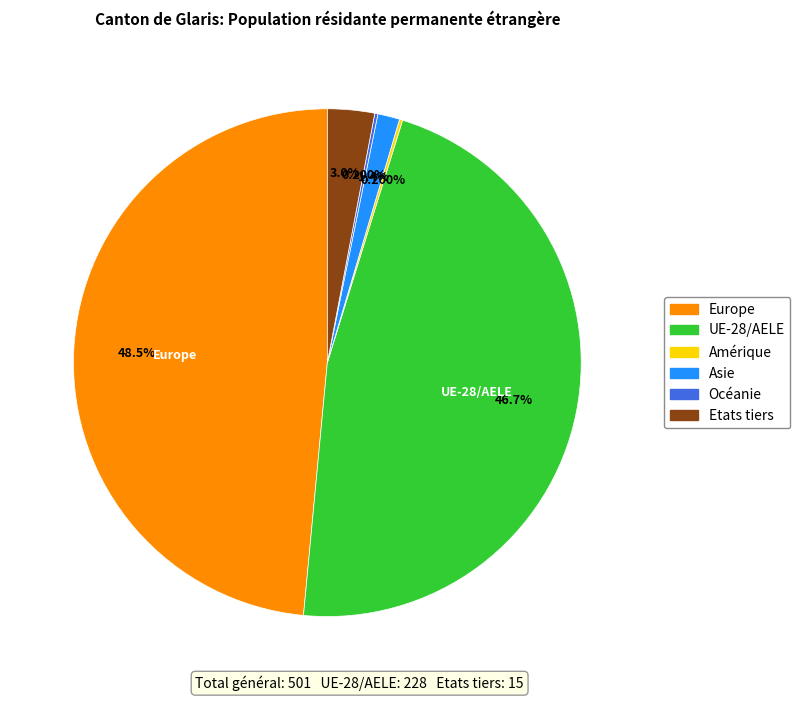

Between Asie and UE-28/AELE, which is larger?

UE-28/AELE